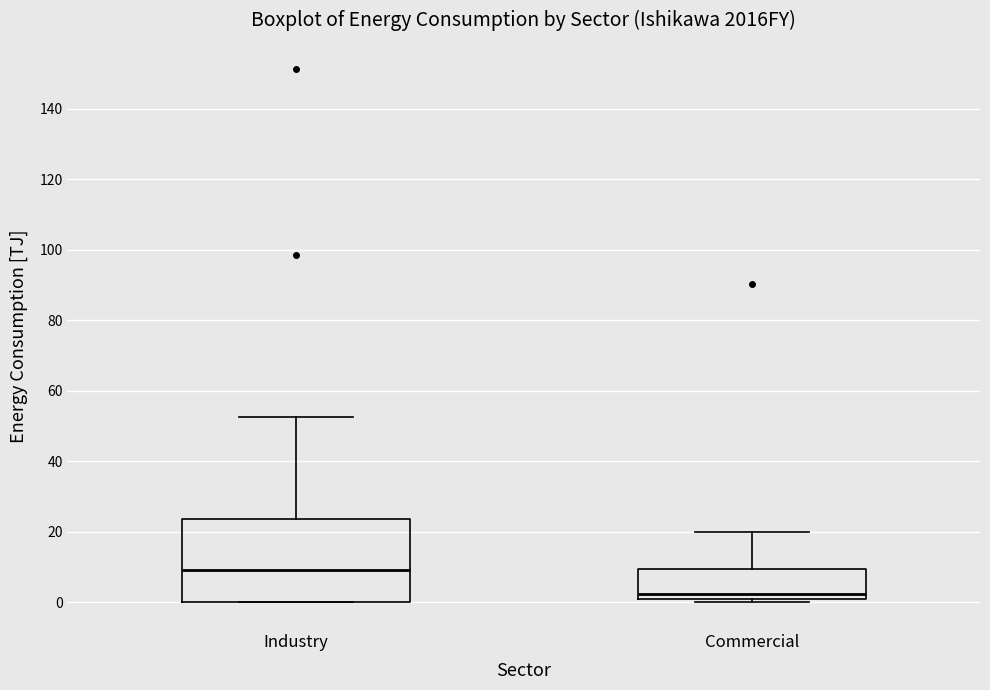

Which box's median line is the highest?

Industry